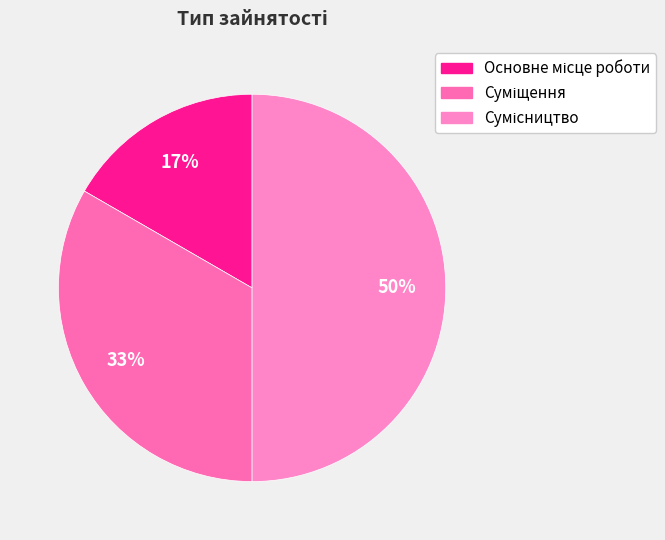

To the nearest percent, what portion does Сумісництво represent?

50%